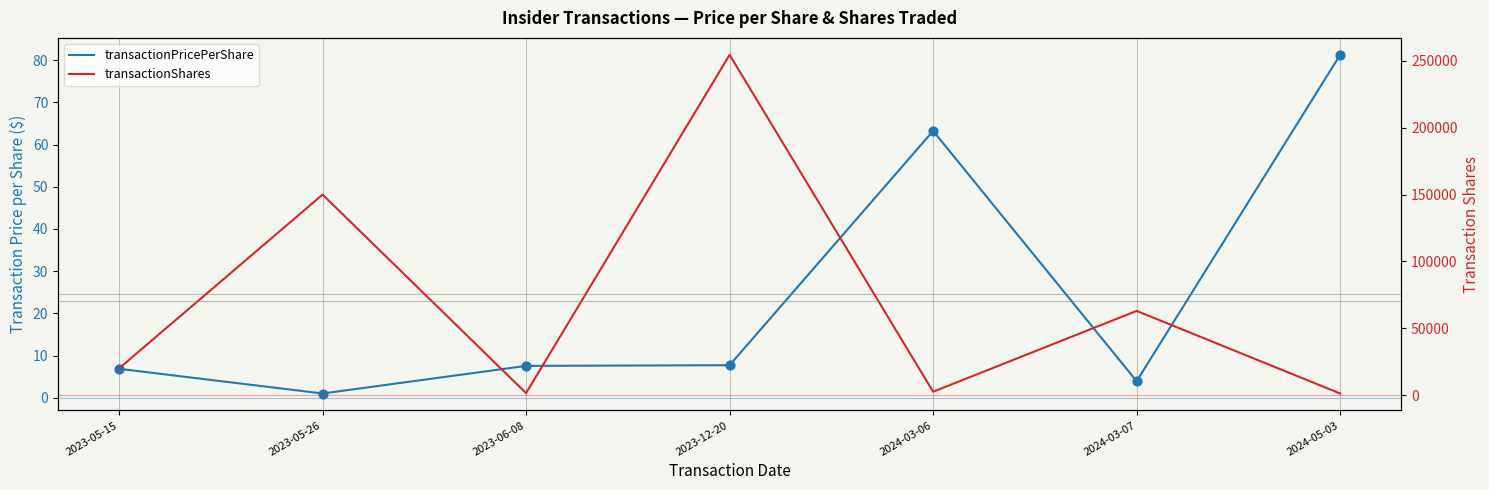

What is the total value across all series at 2023-05-26?

150001.0